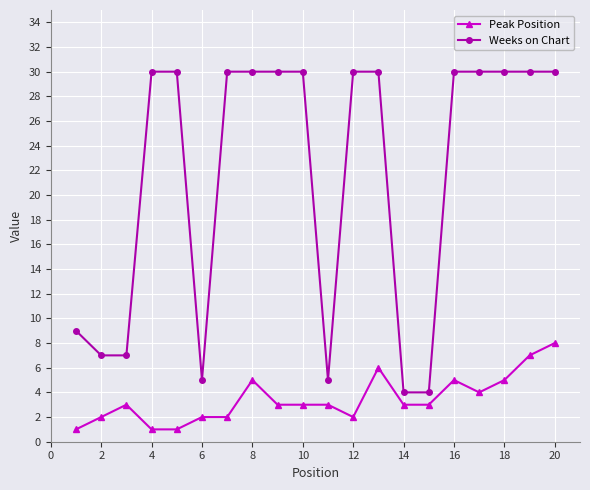

Which series has the widest spread of values?

Weeks on Chart